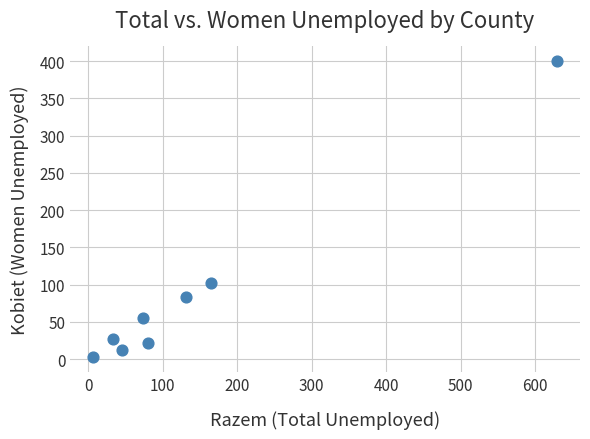

What is the range of X values (max minus min)?

622